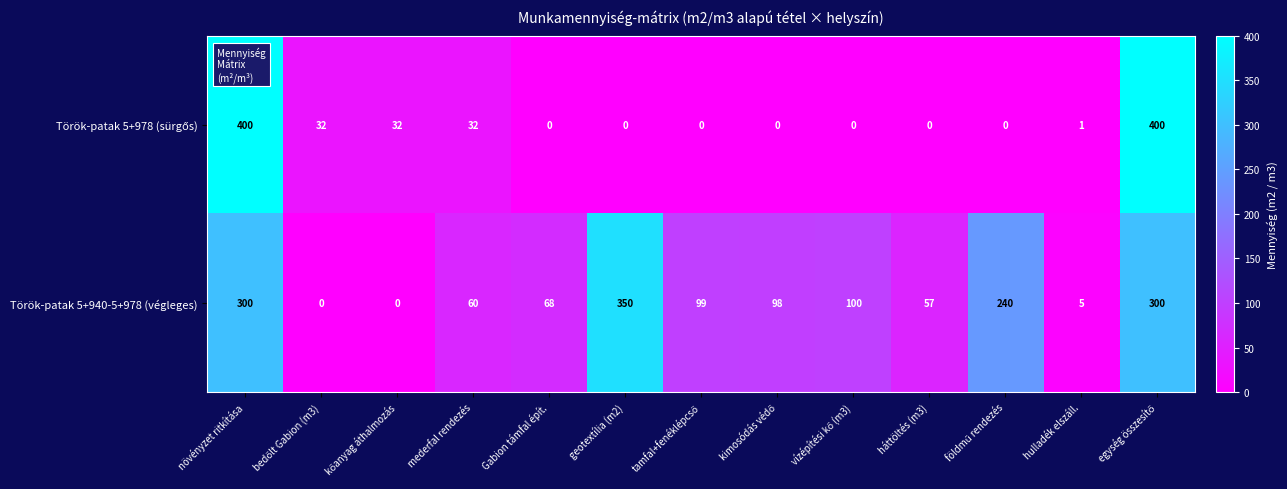

What is the highest value of the Török-patak 5+940-5+978 (végleges) series?

350